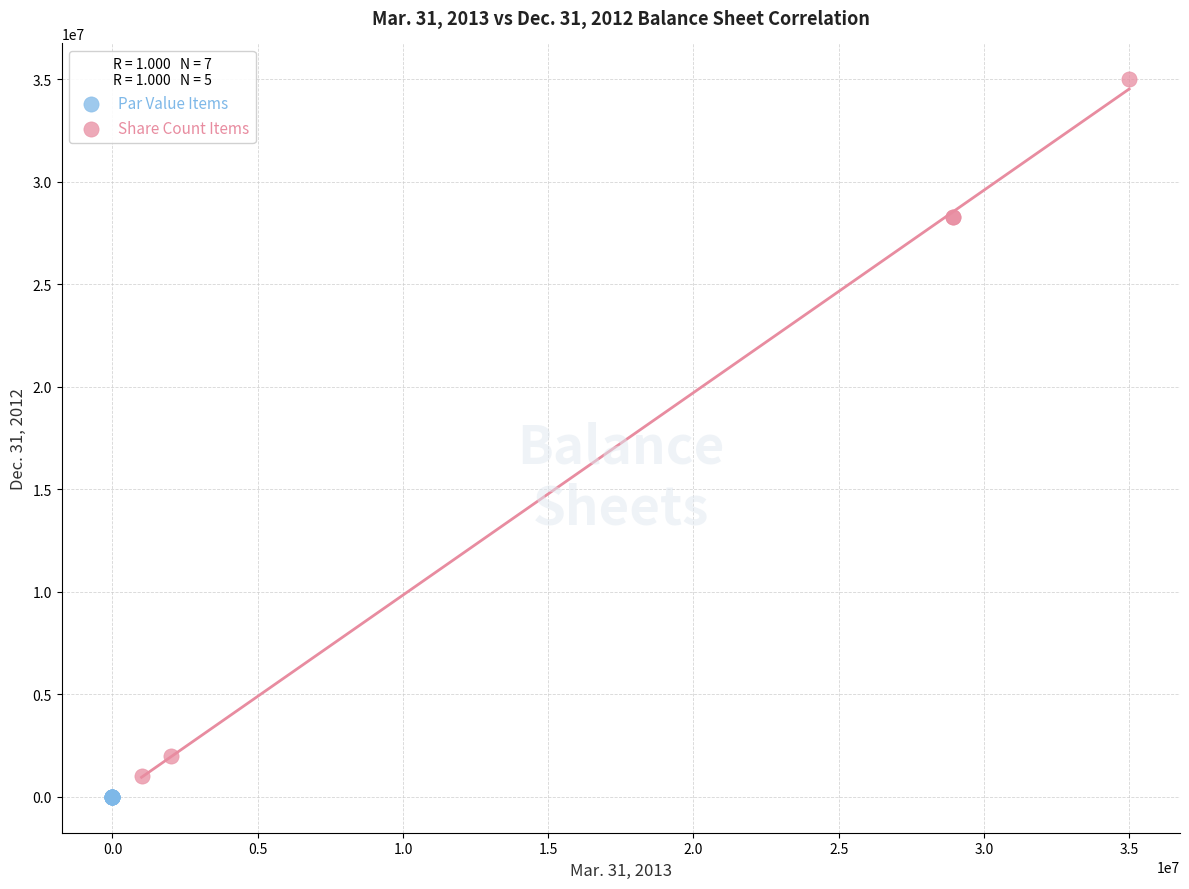

Which series has the widest spread of Y values?

Share Count Items